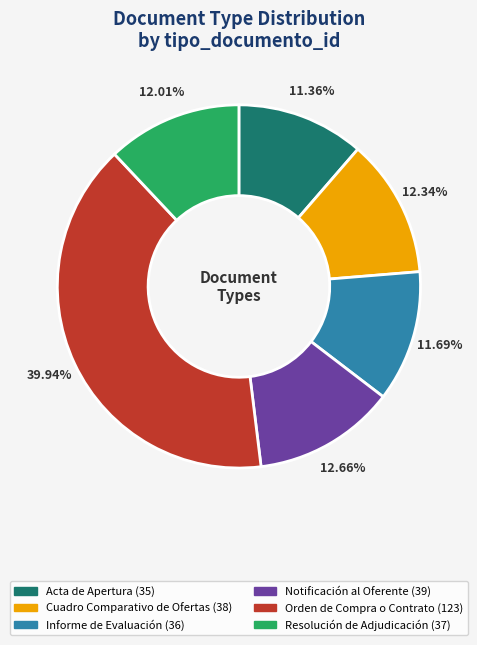

What is the ratio of the value at Notificación al Oferente to the value at Informe de Evaluación?

1.1